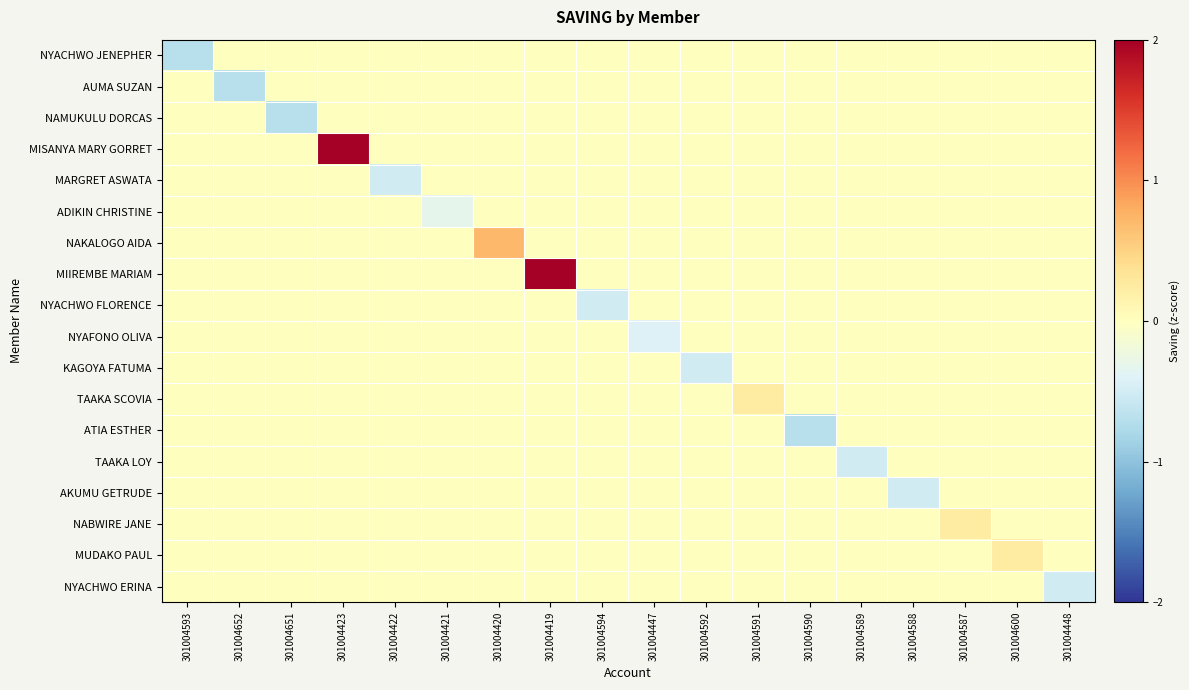

Reading left to right, extract all data points from this chart.

NYACHWO JENEPHER: 301004593=-0.7	301004652=0.0	301004651=0.0	301004423=0.0	301004422=0.0	301004421=0.0	301004420=0.0	301004419=0.0	301004594=0.0	301004447=0.0	301004592=0.0	301004591=0.0	301004590=0.0	301004589=0.0	301004588=0.0	301004587=0.0	301004600=0.0	301004448=0.0
AUMA SUZAN: 301004593=0.0	301004652=-0.7	301004651=0.0	301004423=0.0	301004422=0.0	301004421=0.0	301004420=0.0	301004419=0.0	301004594=0.0	301004447=0.0	301004592=0.0	301004591=0.0	301004590=0.0	301004589=0.0	301004588=0.0	301004587=0.0	301004600=0.0	301004448=0.0
NAMUKULU DORCAS: 301004593=0.0	301004652=0.0	301004651=-0.7	301004423=0.0	301004422=0.0	301004421=0.0	301004420=0.0	301004419=0.0	301004594=0.0	301004447=0.0	301004592=0.0	301004591=0.0	301004590=0.0	301004589=0.0	301004588=0.0	301004587=0.0	301004600=0.0	301004448=0.0
MISANYA MARY GORRET: 301004593=0.0	301004652=0.0	301004651=0.0	301004423=2.1	301004422=0.0	301004421=0.0	301004420=0.0	301004419=0.0	301004594=0.0	301004447=0.0	301004592=0.0	301004591=0.0	301004590=0.0	301004589=0.0	301004588=0.0	301004587=0.0	301004600=0.0	301004448=0.0
MARGRET ASWATA: 301004593=0.0	301004652=0.0	301004651=0.0	301004423=0.0	301004422=-0.5	301004421=0.0	301004420=0.0	301004419=0.0	301004594=0.0	301004447=0.0	301004592=0.0	301004591=0.0	301004590=0.0	301004589=0.0	301004588=0.0	301004587=0.0	301004600=0.0	301004448=0.0
ADIKIN CHRISTINE: 301004593=0.0	301004652=0.0	301004651=0.0	301004423=0.0	301004422=0.0	301004421=-0.3	301004420=0.0	301004419=0.0	301004594=0.0	301004447=0.0	301004592=0.0	301004591=0.0	301004590=0.0	301004589=0.0	301004588=0.0	301004587=0.0	301004600=0.0	301004448=0.0
NAKALOGO AIDA: 301004593=0.0	301004652=0.0	301004651=0.0	301004423=0.0	301004422=0.0	301004421=0.0	301004420=0.7	301004419=0.0	301004594=0.0	301004447=0.0	301004592=0.0	301004591=0.0	301004590=0.0	301004589=0.0	301004588=0.0	301004587=0.0	301004600=0.0	301004448=0.0
MIIREMBE MARIAM: 301004593=0.0	301004652=0.0	301004651=0.0	301004423=0.0	301004422=0.0	301004421=0.0	301004420=0.0	301004419=3.0	301004594=0.0	301004447=0.0	301004592=0.0	301004591=0.0	301004590=0.0	301004589=0.0	301004588=0.0	301004587=0.0	301004600=0.0	301004448=0.0
NYACHWO FLORENCE: 301004593=0.0	301004652=0.0	301004651=0.0	301004423=0.0	301004422=0.0	301004421=0.0	301004420=0.0	301004419=0.0	301004594=-0.5	301004447=0.0	301004592=0.0	301004591=0.0	301004590=0.0	301004589=0.0	301004588=0.0	301004587=0.0	301004600=0.0	301004448=0.0
NYAFONO OLIVA: 301004593=0.0	301004652=0.0	301004651=0.0	301004423=0.0	301004422=0.0	301004421=0.0	301004420=0.0	301004419=0.0	301004594=0.0	301004447=-0.4	301004592=0.0	301004591=0.0	301004590=0.0	301004589=0.0	301004588=0.0	301004587=0.0	301004600=0.0	301004448=0.0
KAGOYA FATUMA: 301004593=0.0	301004652=0.0	301004651=0.0	301004423=0.0	301004422=0.0	301004421=0.0	301004420=0.0	301004419=0.0	301004594=0.0	301004447=0.0	301004592=-0.5	301004591=0.0	301004590=0.0	301004589=0.0	301004588=0.0	301004587=0.0	301004600=0.0	301004448=0.0
TAAKA SCOVIA: 301004593=0.0	301004652=0.0	301004651=0.0	301004423=0.0	301004422=0.0	301004421=0.0	301004420=0.0	301004419=0.0	301004594=0.0	301004447=0.0	301004592=0.0	301004591=0.2	301004590=0.0	301004589=0.0	301004588=0.0	301004587=0.0	301004600=0.0	301004448=0.0
ATIA ESTHER: 301004593=0.0	301004652=0.0	301004651=0.0	301004423=0.0	301004422=0.0	301004421=0.0	301004420=0.0	301004419=0.0	301004594=0.0	301004447=0.0	301004592=0.0	301004591=0.0	301004590=-0.7	301004589=0.0	301004588=0.0	301004587=0.0	301004600=0.0	301004448=0.0
TAAKA LOY: 301004593=0.0	301004652=0.0	301004651=0.0	301004423=0.0	301004422=0.0	301004421=0.0	301004420=0.0	301004419=0.0	301004594=0.0	301004447=0.0	301004592=0.0	301004591=0.0	301004590=0.0	301004589=-0.5	301004588=0.0	301004587=0.0	301004600=0.0	301004448=0.0
AKUMU GETRUDE: 301004593=0.0	301004652=0.0	301004651=0.0	301004423=0.0	301004422=0.0	301004421=0.0	301004420=0.0	301004419=0.0	301004594=0.0	301004447=0.0	301004592=0.0	301004591=0.0	301004590=0.0	301004589=0.0	301004588=-0.5	301004587=0.0	301004600=0.0	301004448=0.0
NABWIRE JANE: 301004593=0.0	301004652=0.0	301004651=0.0	301004423=0.0	301004422=0.0	301004421=0.0	301004420=0.0	301004419=0.0	301004594=0.0	301004447=0.0	301004592=0.0	301004591=0.0	301004590=0.0	301004589=0.0	301004588=0.0	301004587=0.2	301004600=0.0	301004448=0.0
MUDAKO PAUL: 301004593=0.0	301004652=0.0	301004651=0.0	301004423=0.0	301004422=0.0	301004421=0.0	301004420=0.0	301004419=0.0	301004594=0.0	301004447=0.0	301004592=0.0	301004591=0.0	301004590=0.0	301004589=0.0	301004588=0.0	301004587=0.0	301004600=0.2	301004448=0.0
NYACHWO ERINA: 301004593=0.0	301004652=0.0	301004651=0.0	301004423=0.0	301004422=0.0	301004421=0.0	301004420=0.0	301004419=0.0	301004594=0.0	301004447=0.0	301004592=0.0	301004591=0.0	301004590=0.0	301004589=0.0	301004588=0.0	301004587=0.0	301004600=0.0	301004448=-0.5